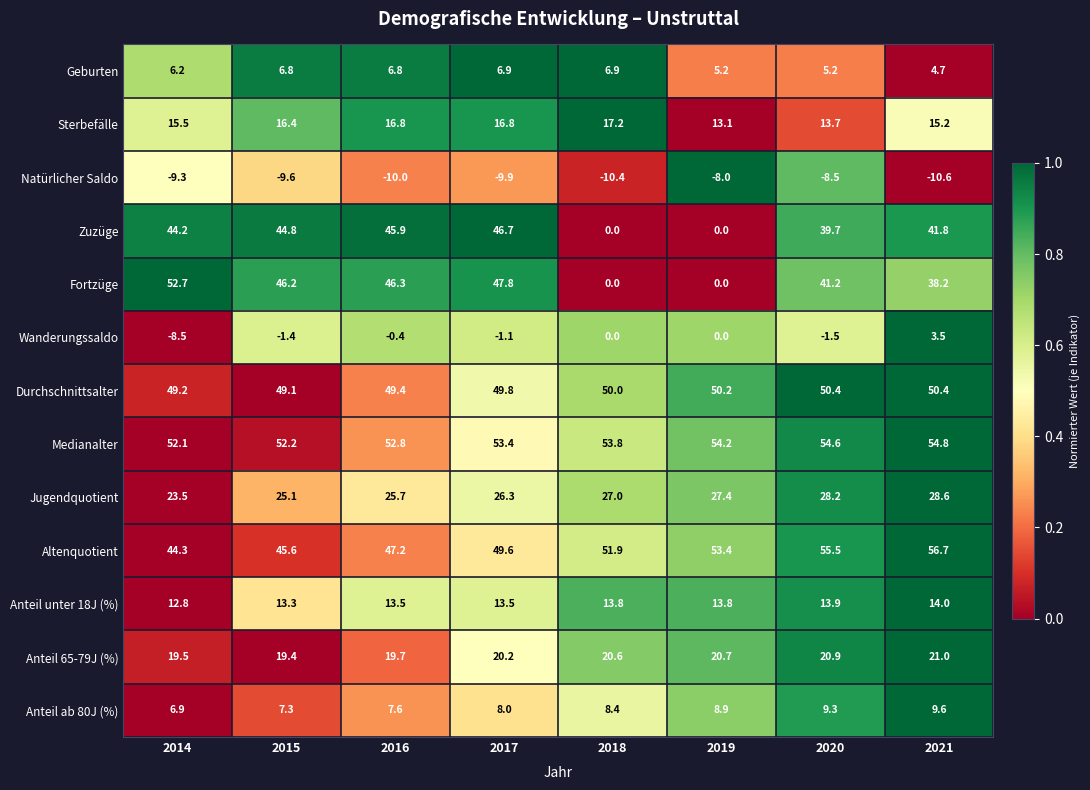

Which series has the largest total across all categories?

Medianalter